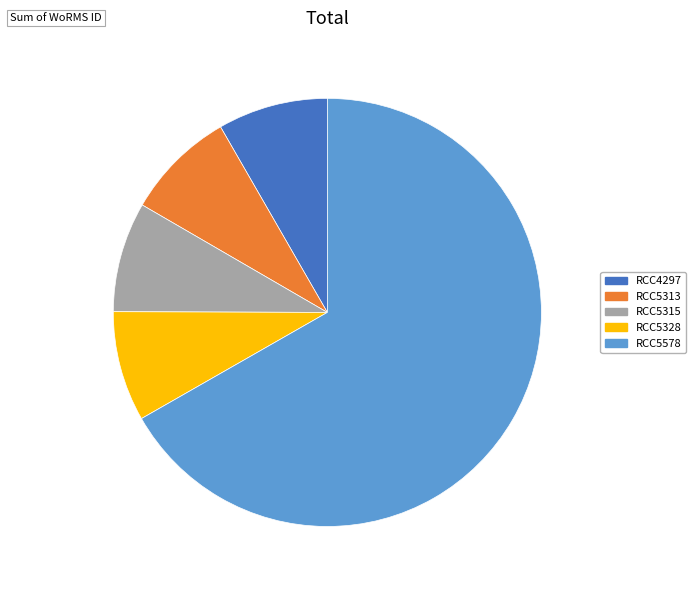

How many slices are in this pie chart?

5